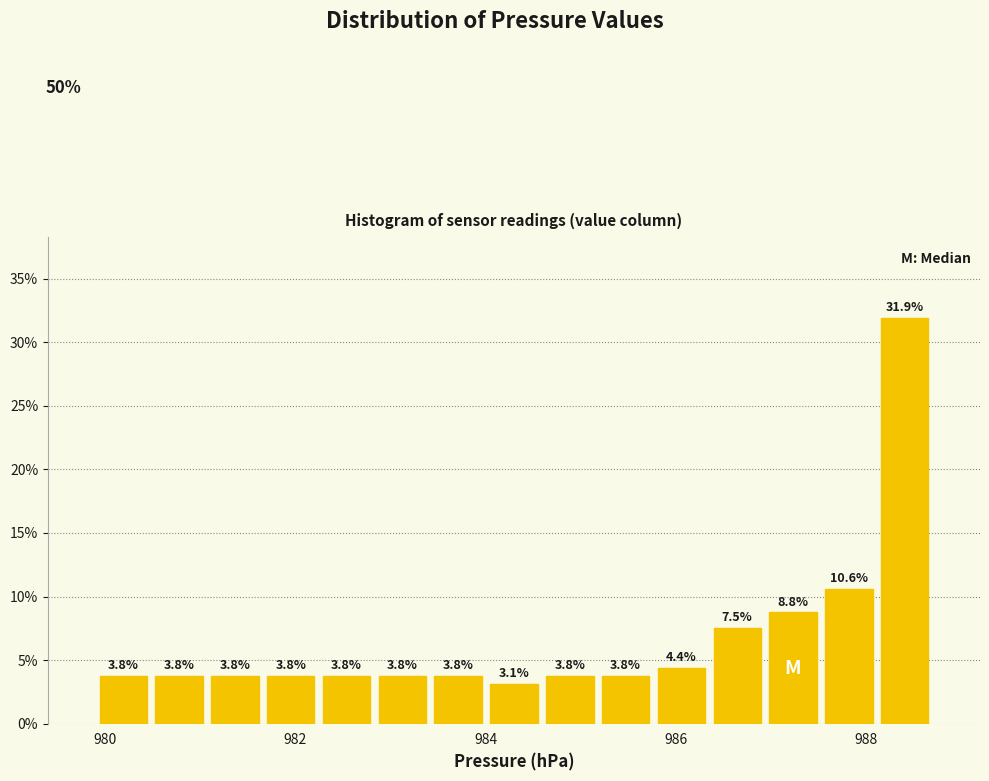

Read against the x-axis, roughly where is the centre of the tallest bar?

988.4